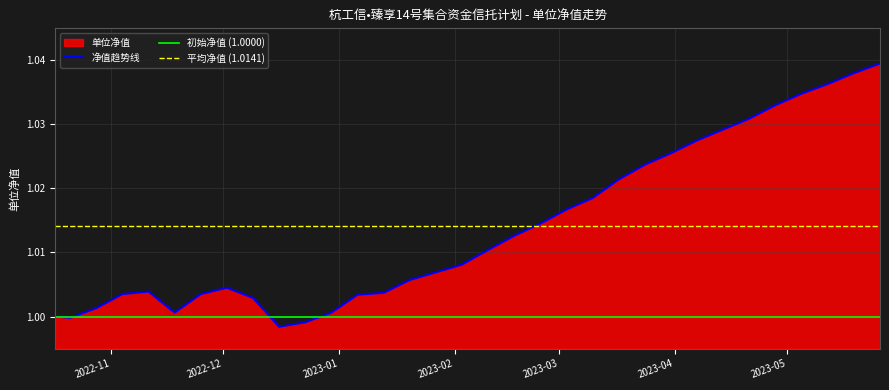

The chart shows a value of 0.2 at 2023-02-03. True or false?

False